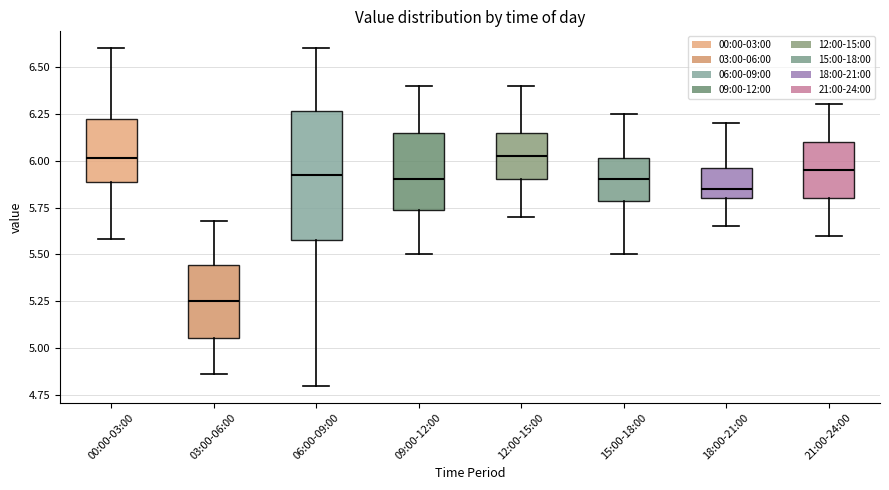

Reading left to right, read every box against the y-axis: the position of its median line, the range the box covers, and the ends of its whiskers. The values are not printed on the chart, so give them approximately, as read against the axis.

00:00-03:00: median 6.00, box 5.90 to 6.20, whiskers 5.60 to 6.60
03:00-06:00: median 5.25, box 5.05 to 5.45, whiskers 4.85 to 5.70
06:00-09:00: median 5.95, box 5.60 to 6.25, whiskers 4.80 to 6.60
09:00-12:00: median 5.90, box 5.75 to 6.15, whiskers 5.50 to 6.40
12:00-15:00: median 6.05, box 5.90 to 6.15, whiskers 5.70 to 6.40
15:00-18:00: median 5.90, box 5.80 to 6.00, whiskers 5.50 to 6.25
18:00-21:00: median 5.85, box 5.80 to 5.95, whiskers 5.65 to 6.20
21:00-24:00: median 5.95, box 5.80 to 6.10, whiskers 5.60 to 6.30